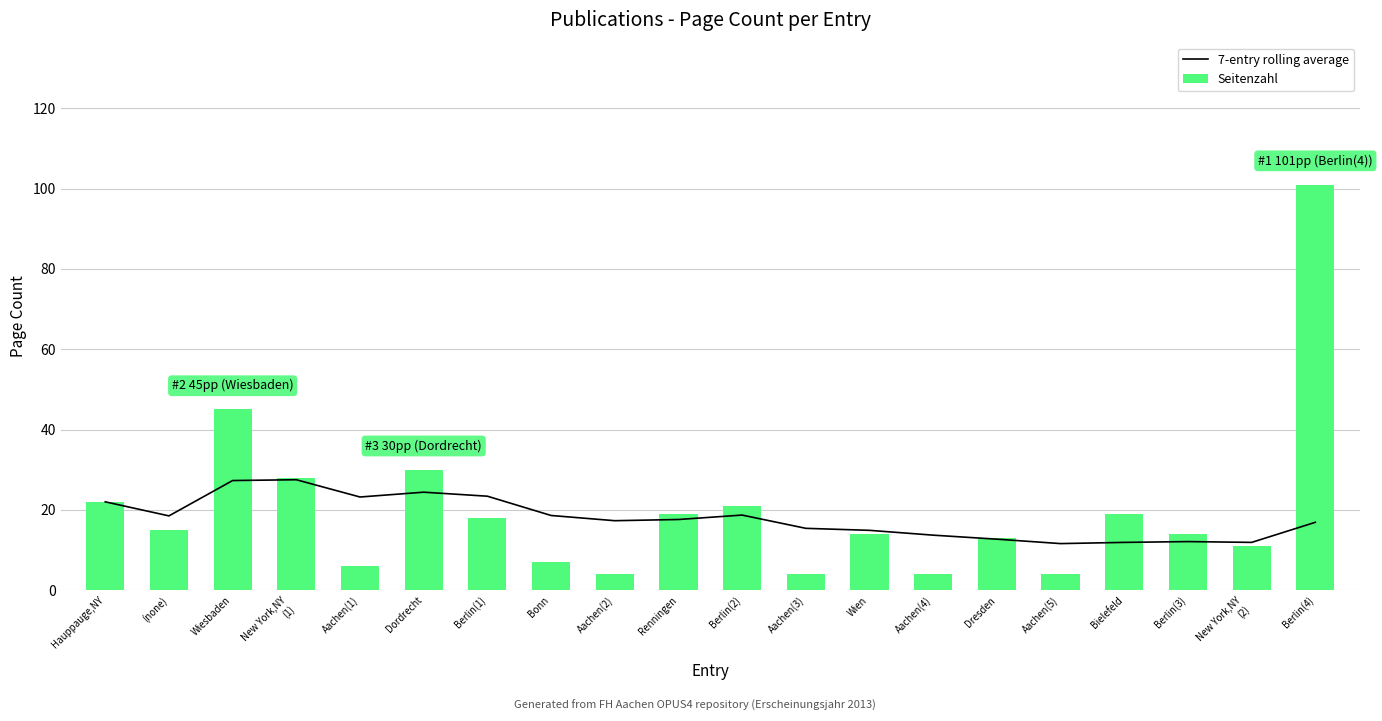

Reading right to left, list all the values displayed in this chart.

7-entry rolling average: Berlin(4)=16.9	New York,NY
(2)=11.9	Berlin(3)=12.1	Bielefeld=11.9	Aachen(5)=11.6	Dresden=12.7	Aachen(4)=13.7	Wien=14.9	Aachen(3)=15.4	Berlin(2)=18.7	Renningen=17.6	Aachen(2)=17.3	Bonn=18.6	Berlin(1)=23.4	Dordrecht=24.4	Aachen(1)=23.2	New York,NY
(1)=27.5	Wiesbaden=27.3	(none)=18.5	Hauppauge,NY=22.0
Seitenzahl: Berlin(4)=101.0	New York,NY
(2)=11.0	Berlin(3)=14.0	Bielefeld=19.0	Aachen(5)=4.0	Dresden=13.0	Aachen(4)=4.0	Wien=14.0	Aachen(3)=4.0	Berlin(2)=21.0	Renningen=19.0	Aachen(2)=4.0	Bonn=7.0	Berlin(1)=18.0	Dordrecht=30.0	Aachen(1)=6.0	New York,NY
(1)=28.0	Wiesbaden=45.0	(none)=15.0	Hauppauge,NY=22.0